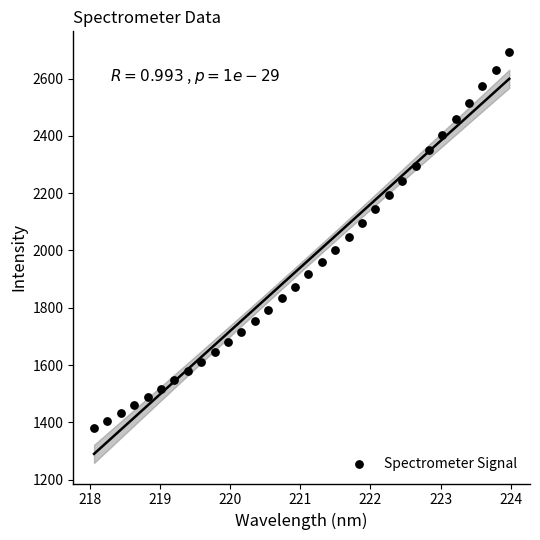

What is the range of X values (max minus min)?

5.9